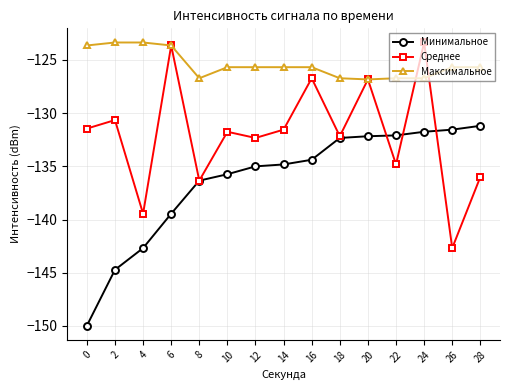

Which series has the largest range (max minus min)?

Среднее